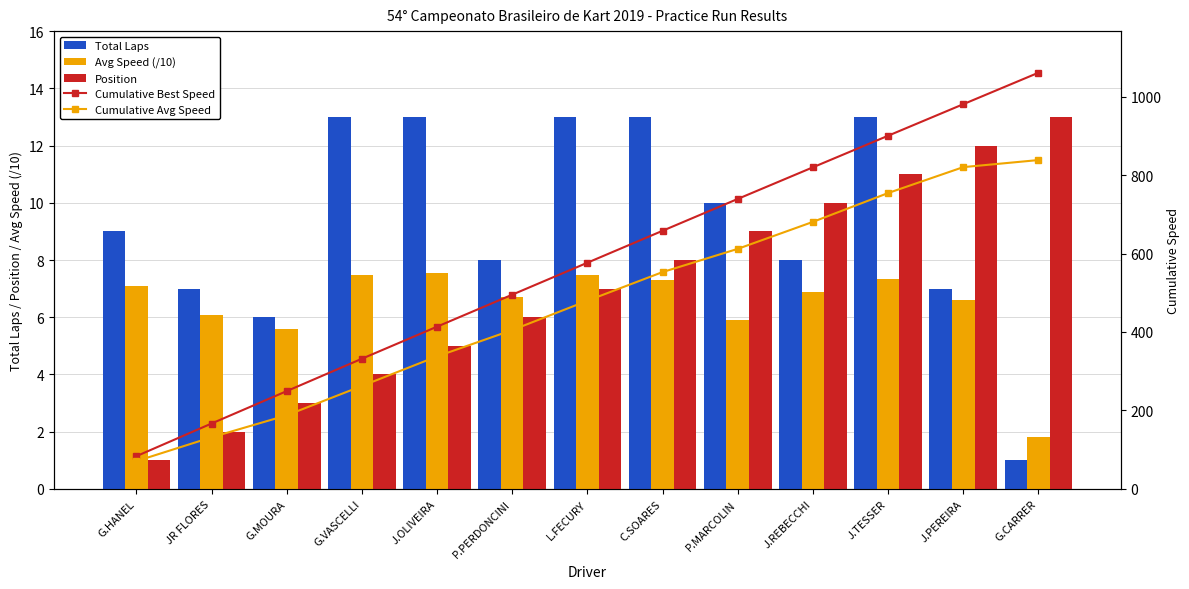

What is the average value of the Total Laps series?

9.3